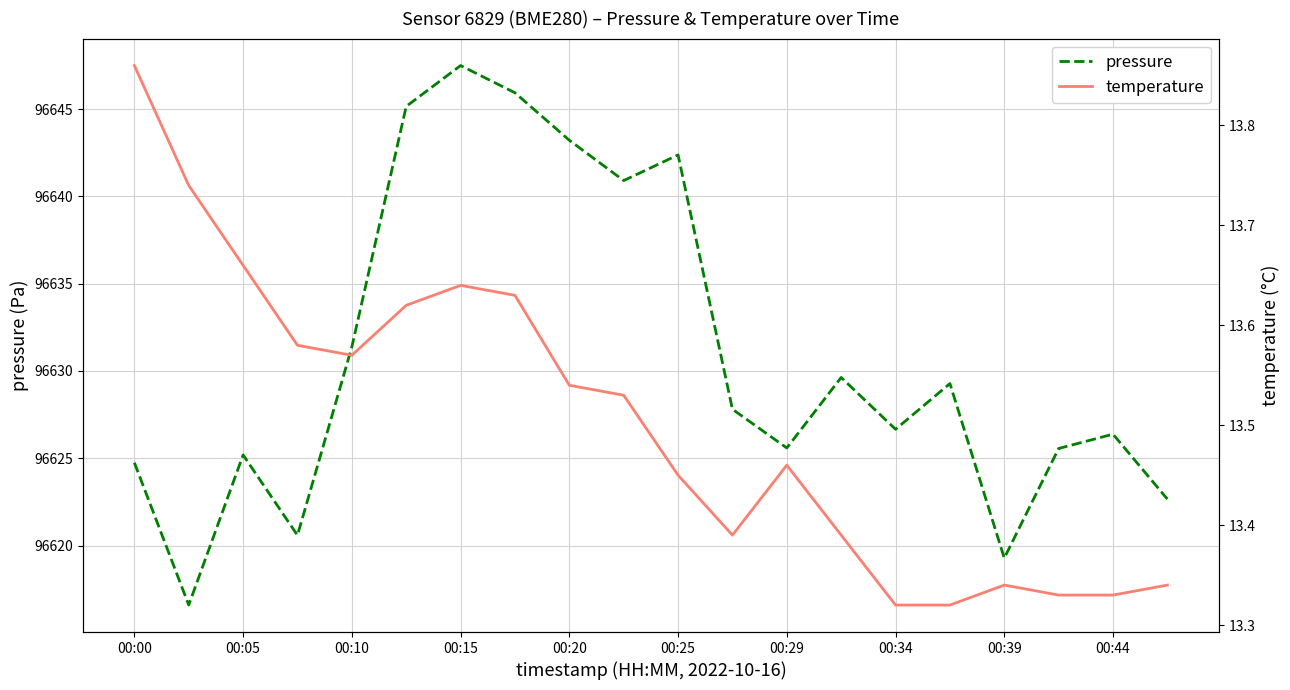

True or false: pressure has more than 0 interior local peaks.

True